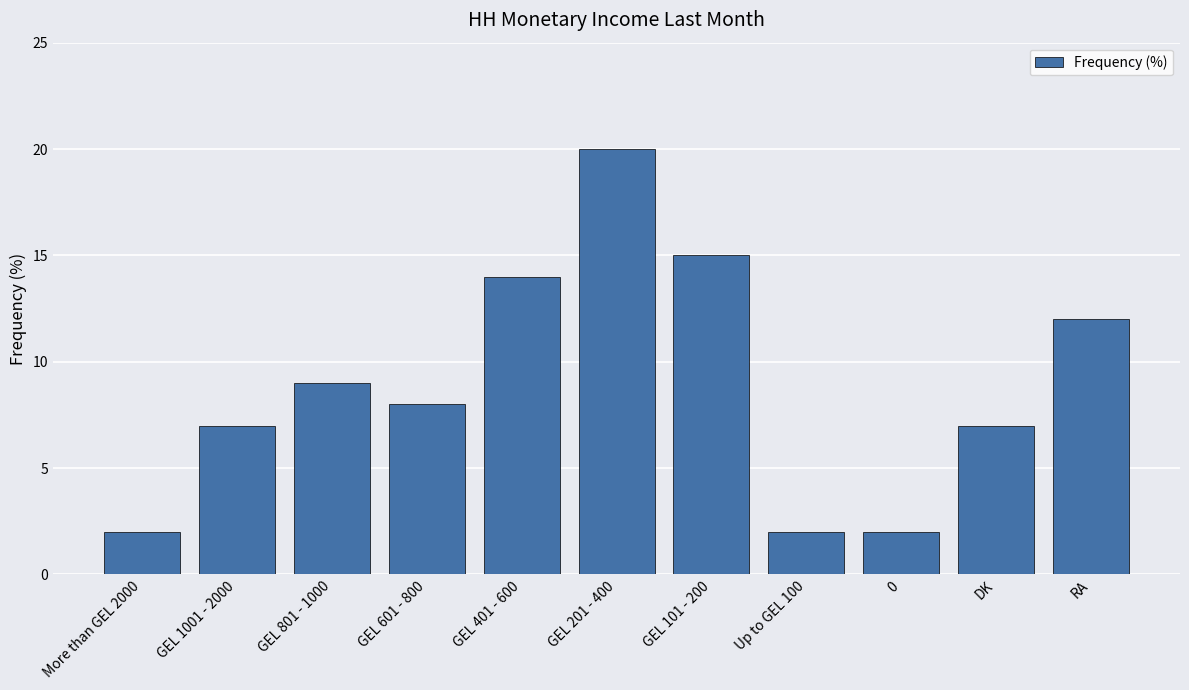

What is the change in value from GEL 801 - 1000 to DK?

-2